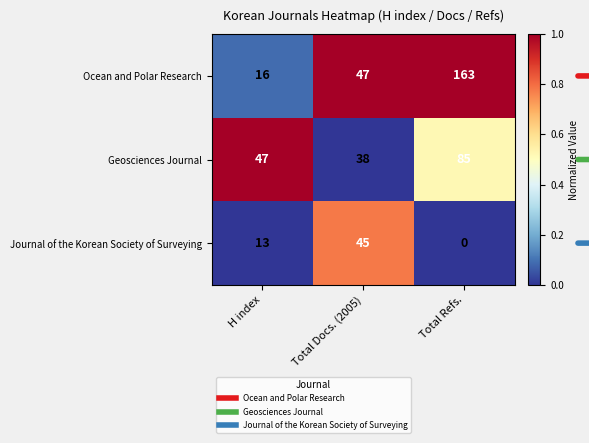

Which series has the widest spread of values?

Ocean and Polar Research